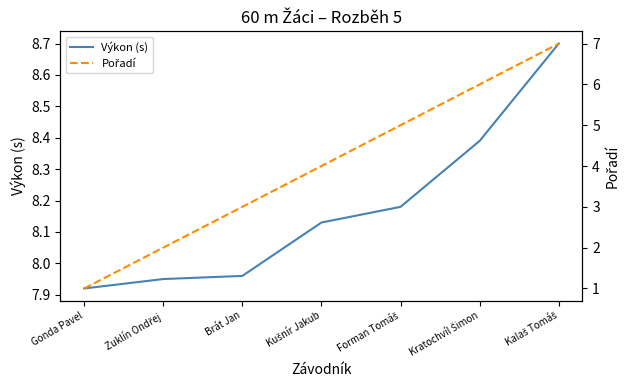

At which label does Výkon (s) first exceed 8?

Kušnír Jakub